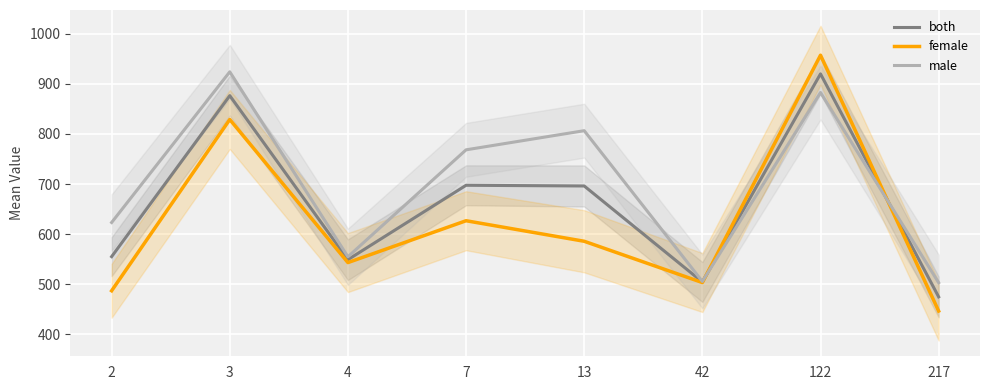

Reading left to right, transcribe all the data shown in this chart.

both: 2=555.0	3=876.5	4=548.9	7=697.5	13=696.1	42=504.4	122=920.0	217=474.6
female: 2=486.8	3=828.9	4=543.1	7=626.7	13=585.7	42=503.2	122=957.2	217=446.3
male: 2=623.2	3=924.1	4=554.7	7=768.3	13=806.5	42=505.5	122=882.7	217=502.9